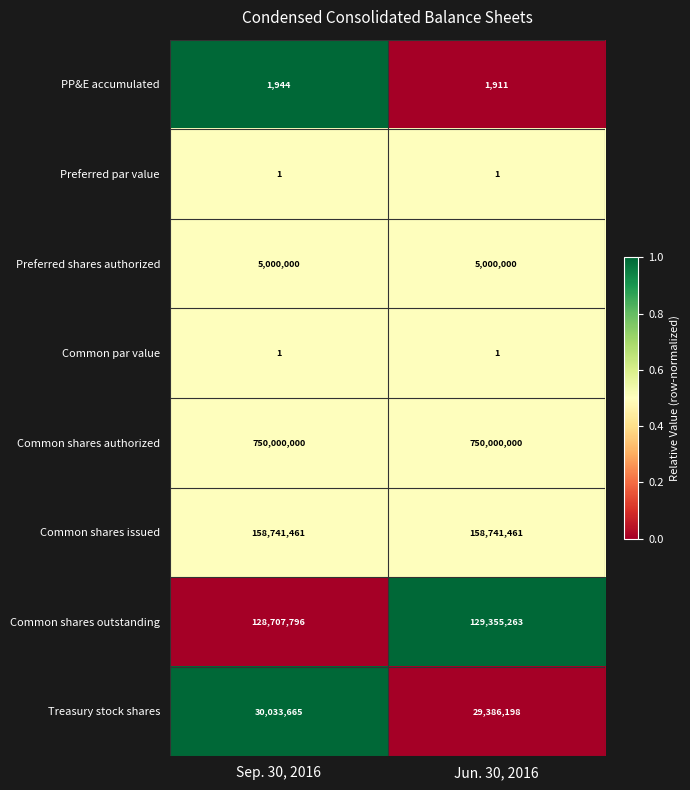

How many data points does each series have?

2